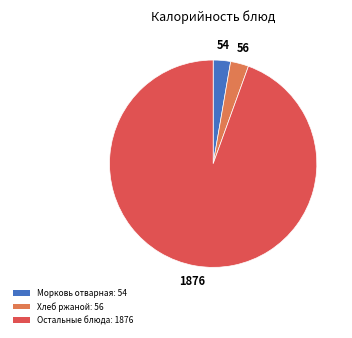

Is there any slice that represents more than half of the pie?

Yes